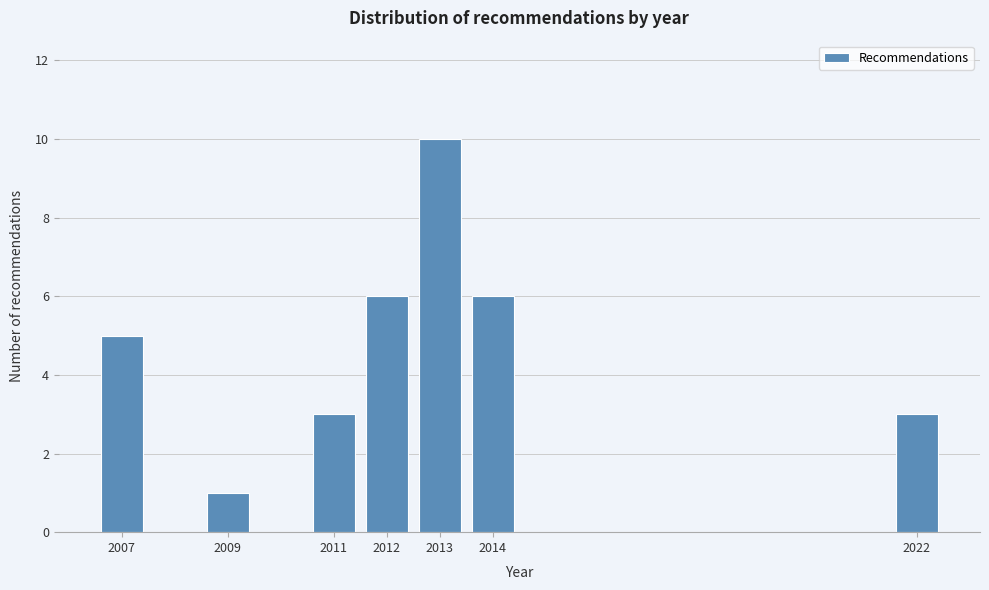

Reading right to left, extract all data points from this chart.

3	6	10	6	3	1	5